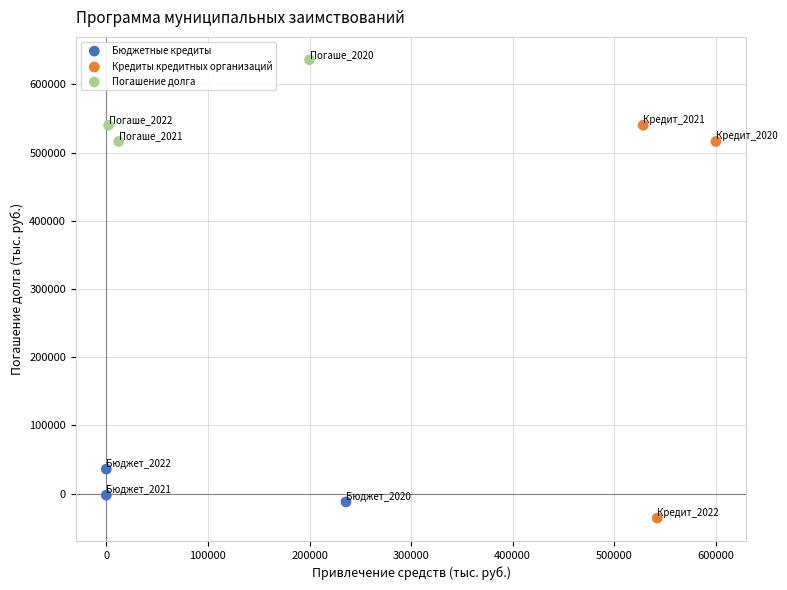

Which series has the largest Y range (max minus min)?

Кредиты кредитных организаций